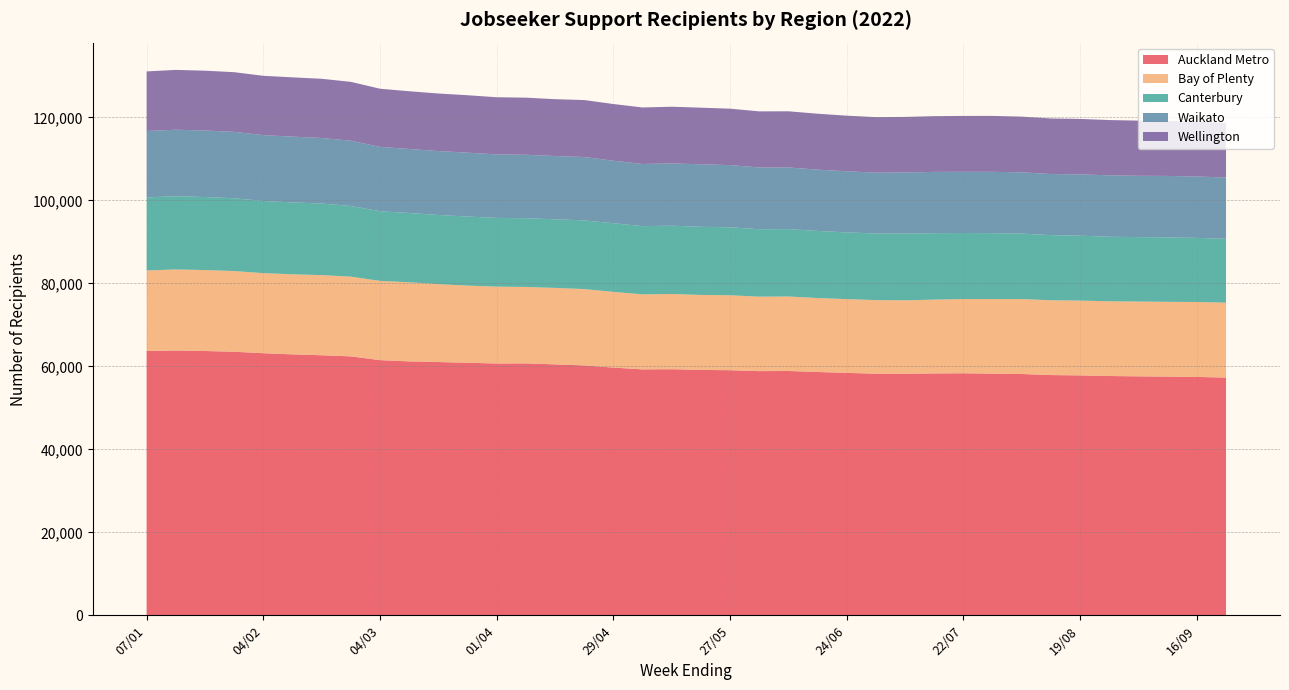

Reading right to left, extract all data points from this chart.

Auckland Metro: 23/09=57294	16/09=57453	09/09=57528	02/09=57594	26/08=57669	19/08=57822	12/08=57900	05/08=58152	29/07=58230	22/07=58329	15/07=58299	08/07=58209	01/07=58233	24/06=58428	17/06=58644	10/06=58881	03/06=58851	27/05=59073	20/05=59145	13/05=59310	06/05=59271	29/04=59700	22/04=60225	15/04=60483	08/04=60705	01/04=60693	25/03=60867	18/03=61041	11/03=61194	04/03=61500	25/02=62406	18/02=62676	11/02=62886	04/02=63165	28/01=63525	21/01=63699	14/01=63816	07/01=63693
Bay of Plenty: 23/09=18054	16/09=18063	09/09=18018	02/09=18030	26/08=18006	19/08=18030	12/08=18027	05/08=18066	29/07=17985	22/07=17892	15/07=17787	08/07=17700	01/07=17736	24/06=17775	17/06=17823	10/06=17952	03/06=17949	27/05=18063	20/05=18066	13/05=18138	06/05=18078	29/04=18255	22/04=18399	15/04=18423	08/04=18435	01/04=18525	25/03=18591	18/03=18780	11/03=19074	04/03=19101	25/02=19215	18/02=19311	11/02=19305	04/02=19305	28/01=19443	21/01=19512	14/01=19542	07/01=19416
Canterbury: 23/09=15402	16/09=15447	09/09=15537	02/09=15528	26/08=15561	19/08=15645	12/08=15699	05/08=15783	29/07=15888	22/07=15918	15/07=16014	08/07=16083	01/07=16059	24/06=16080	17/06=16176	10/06=16251	03/06=16248	27/05=16383	20/05=16425	13/05=16458	06/05=16440	29/04=16542	22/04=16554	15/04=16545	08/04=16563	01/04=16560	25/03=16653	18/03=16662	11/03=16695	04/03=16791	25/02=17040	18/02=17259	11/02=17331	04/02=17394	28/01=17547	21/01=17604	14/01=17652	07/01=17604
Waikato: 23/09=14757	16/09=14799	09/09=14814	02/09=14781	26/08=14811	19/08=14775	12/08=14727	05/08=14766	29/07=14787	22/07=14760	15/07=14772	08/07=14739	01/07=14661	24/06=14733	17/06=14772	10/06=14856	03/06=14886	27/05=14988	20/05=15066	13/05=15015	06/05=14994	29/04=15063	22/04=15279	15/04=15240	08/04=15300	01/04=15306	25/03=15399	18/03=15414	11/03=15432	04/03=15507	25/02=15729	18/02=15798	11/02=15852	04/02=15873	28/01=16008	21/01=16032	14/01=16026	07/01=16008
Wellington: 23/09=13185	16/09=13221	09/09=13239	02/09=13296	26/08=13320	19/08=13365	12/08=13395	05/08=13425	29/07=13476	22/07=13464	15/07=13434	08/07=13392	01/07=13380	24/06=13407	17/06=13476	10/06=13539	03/06=13524	27/05=13602	20/05=13647	13/05=13659	06/05=13614	29/04=13668	22/04=13731	15/04=13707	08/04=13764	01/04=13782	25/03=13839	18/03=13869	11/03=13911	04/03=14019	25/02=14184	18/02=14268	11/02=14289	04/02=14295	28/01=14382	21/01=14418	14/01=14418	07/01=14370